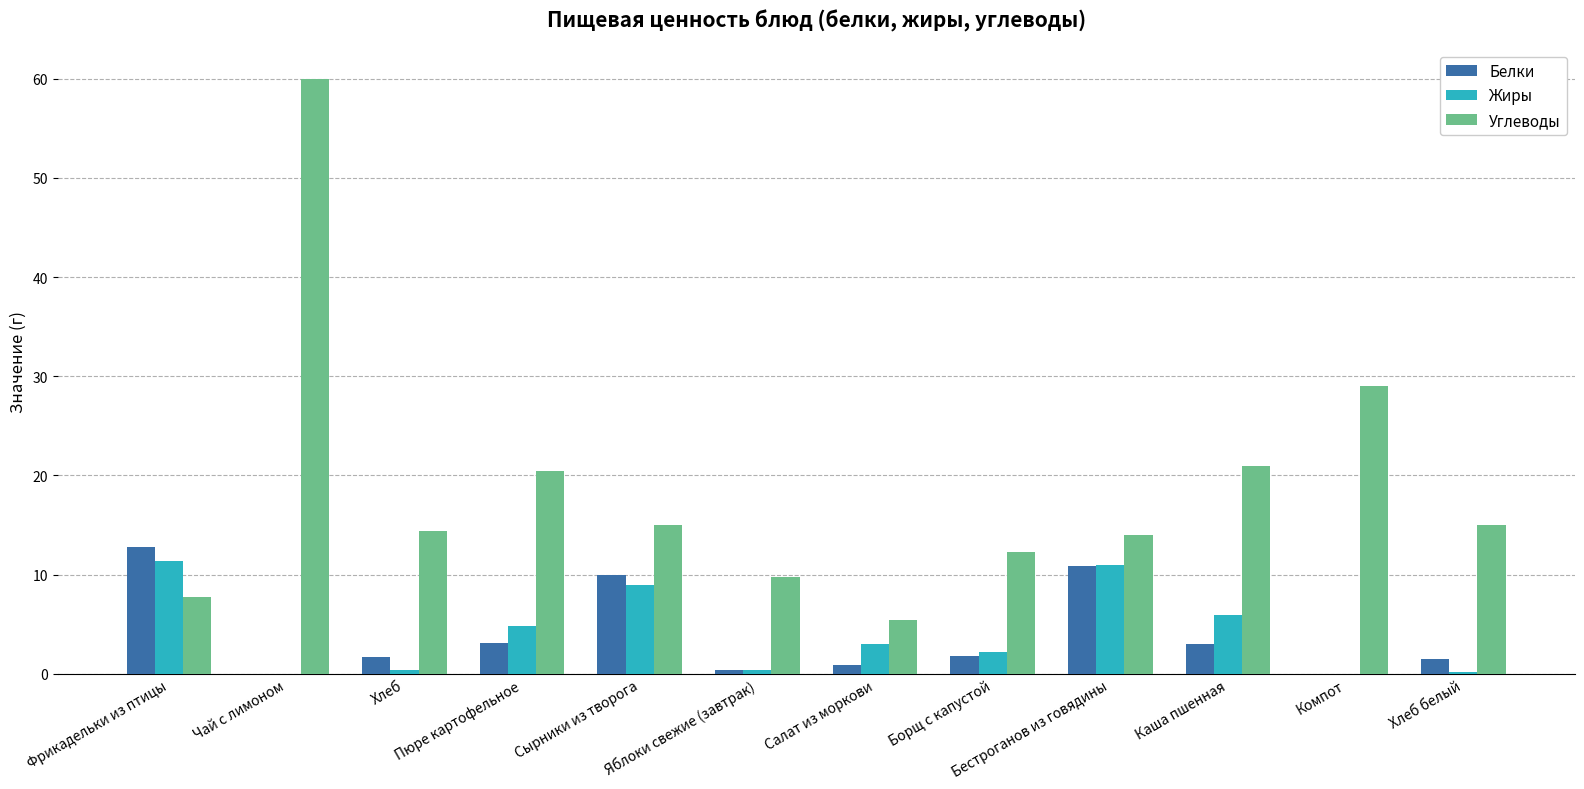

At which category is the sum across all series the highest?

Чай с лимоном